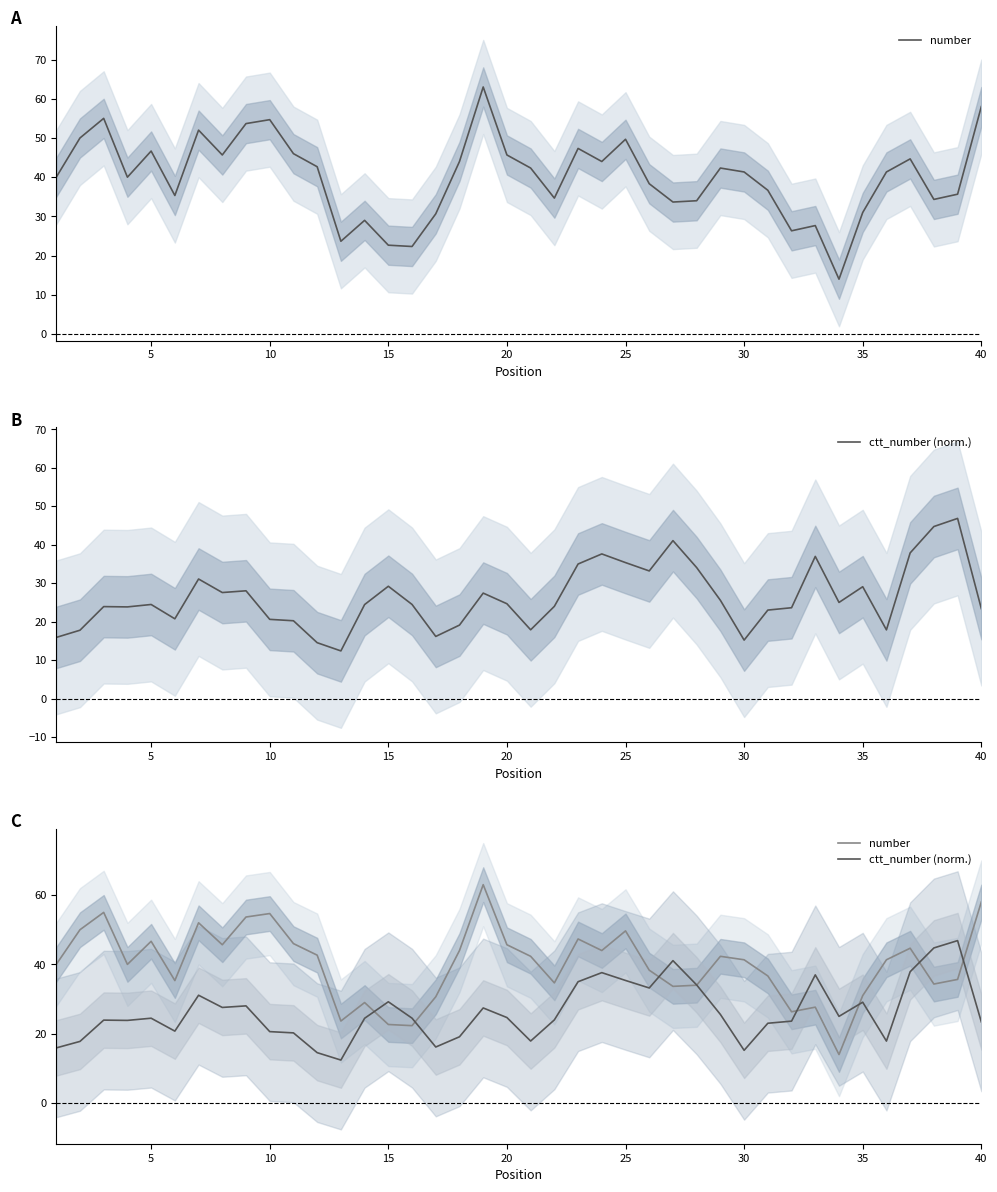

At how many categories does at least one series exceed 40?

24